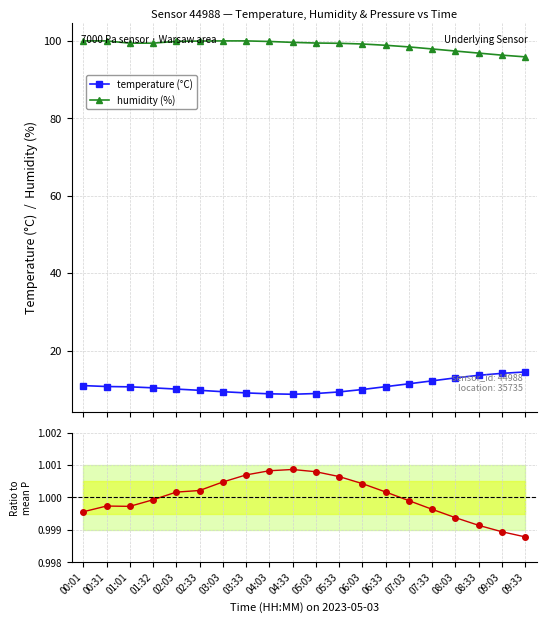

Is it true that humidity (%) equals 96.3 at 09:03?

True